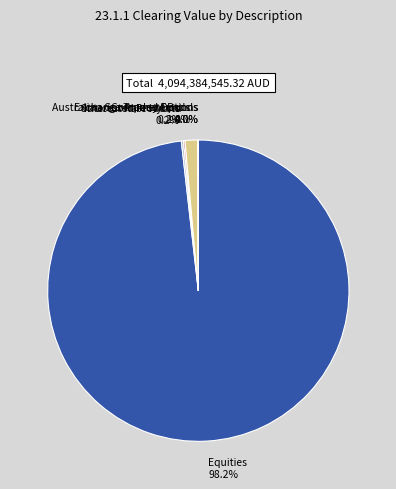

Which category accounts for the majority?

Equities